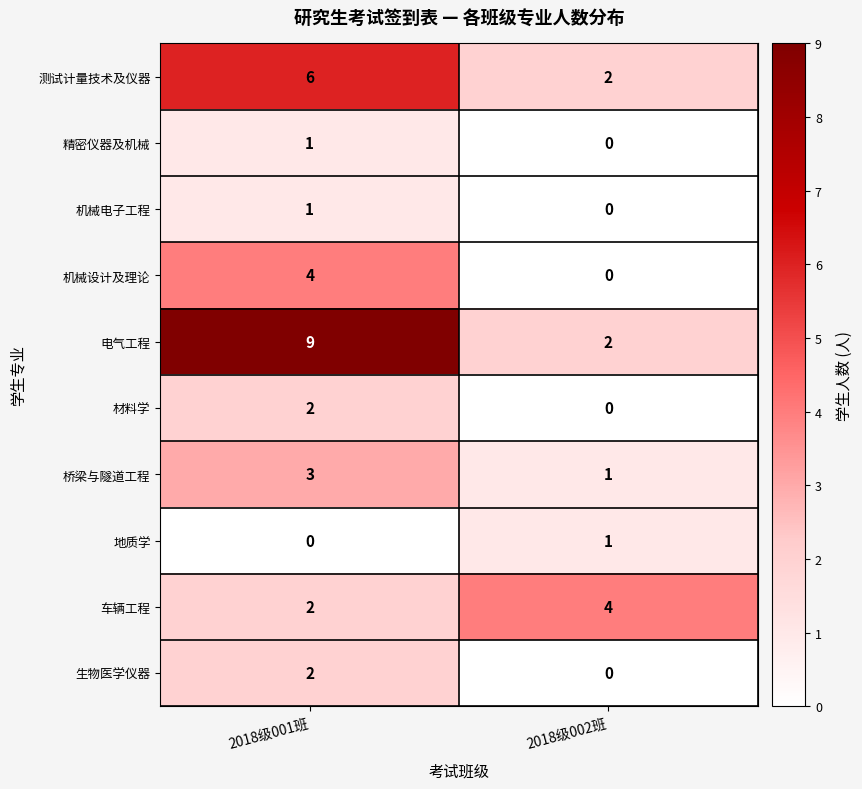

Reading left to right, transcribe all the data shown in this chart.

测试计量技术及仪器: 2018级001班=6	2018级002班=2
精密仪器及机械: 2018级001班=1	2018级002班=0
机械电子工程: 2018级001班=1	2018级002班=0
机械设计及理论: 2018级001班=4	2018级002班=0
电气工程: 2018级001班=9	2018级002班=2
材料学: 2018级001班=2	2018级002班=0
桥梁与隧道工程: 2018级001班=3	2018级002班=1
地质学: 2018级001班=0	2018级002班=1
车辆工程: 2018级001班=2	2018级002班=4
生物医学仪器: 2018级001班=2	2018级002班=0